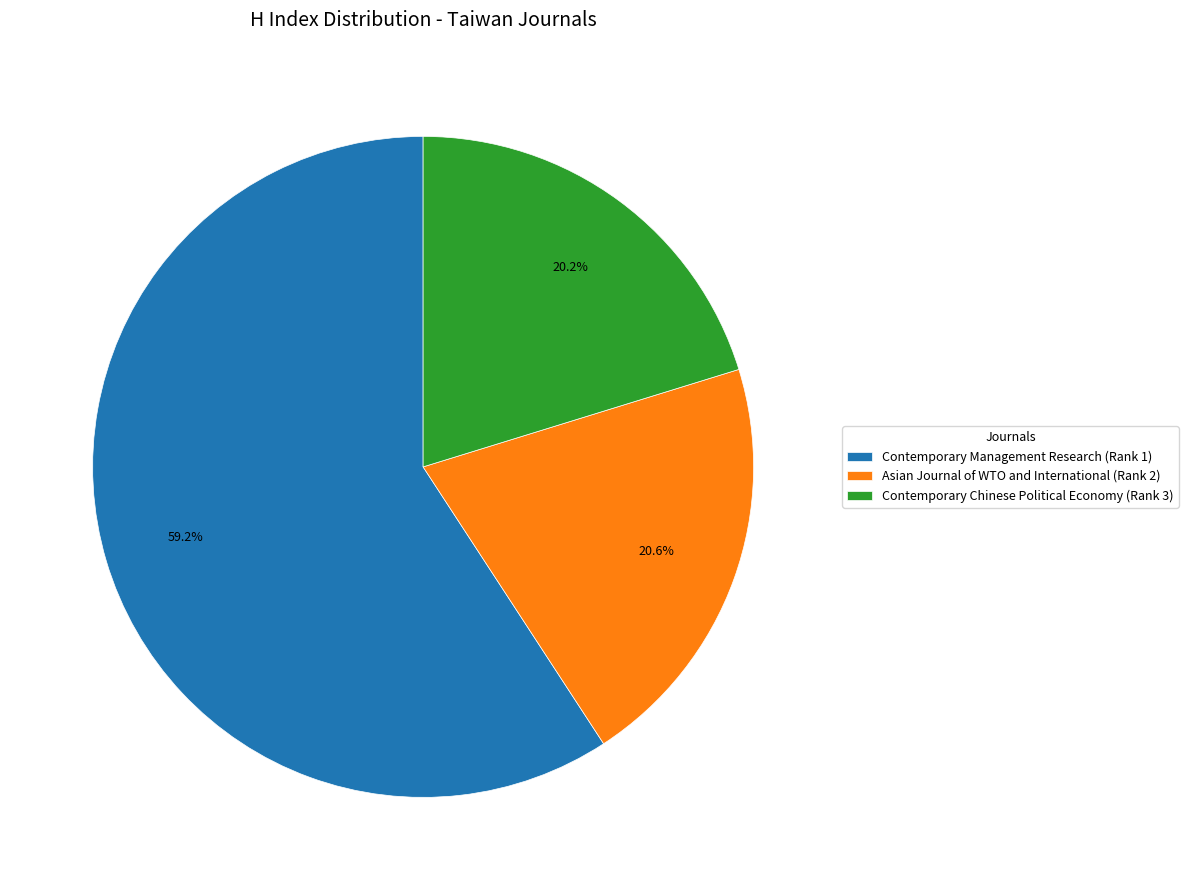

Which has a higher value, Asian Journal of WTO and International (Rank 2) or Contemporary Management Research (Rank 1)?

Contemporary Management Research (Rank 1)